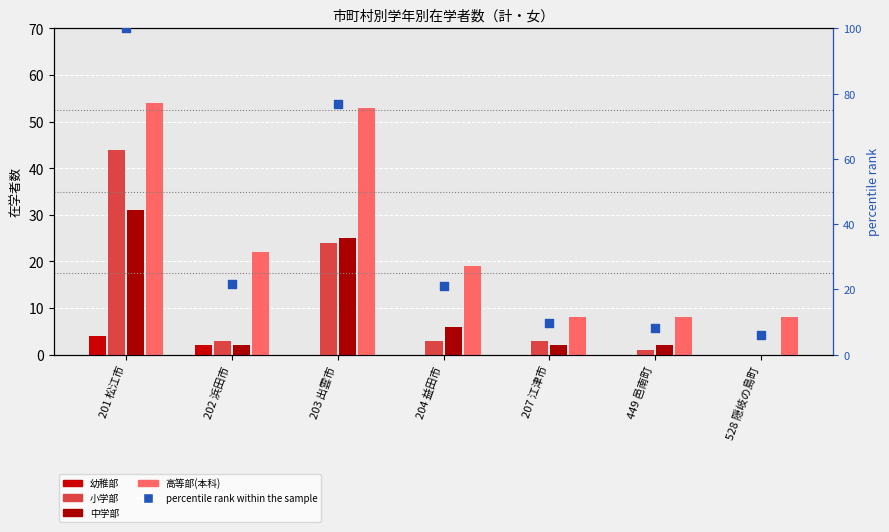

Which series contains the highest Y value?

percentile rank within the sample